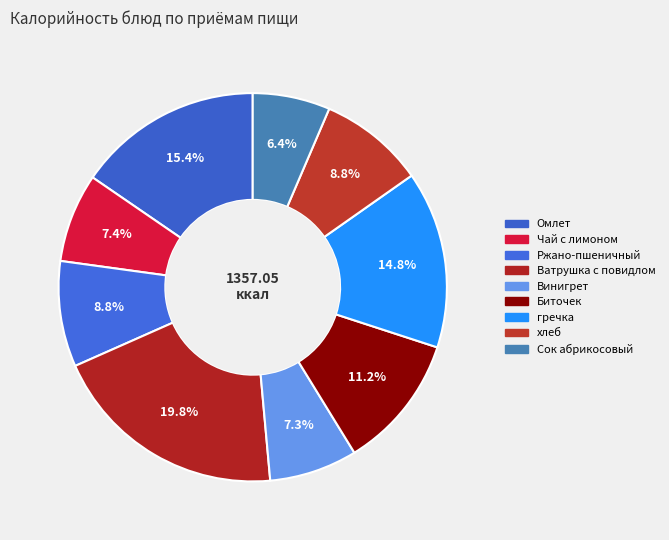

To the nearest percent, what is the combined percentage of Винигрет and Омлет?

23%